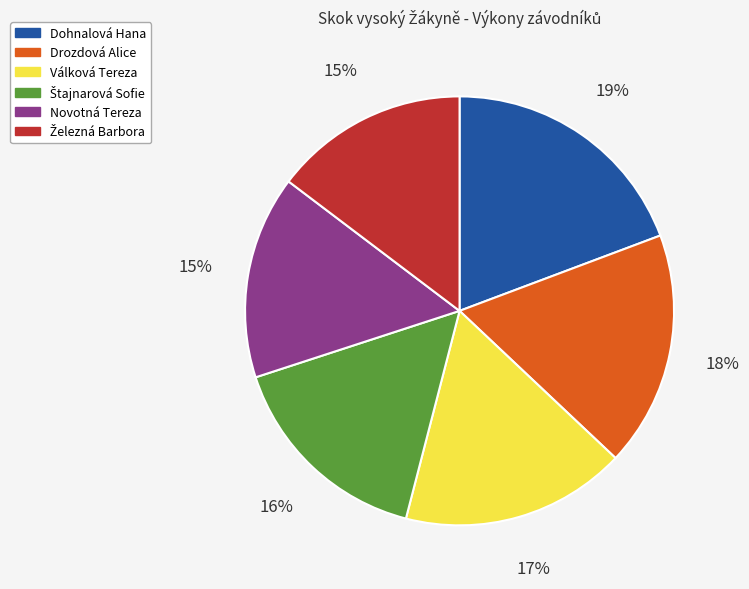

To the nearest percent, what is the average slice percentage?

17%